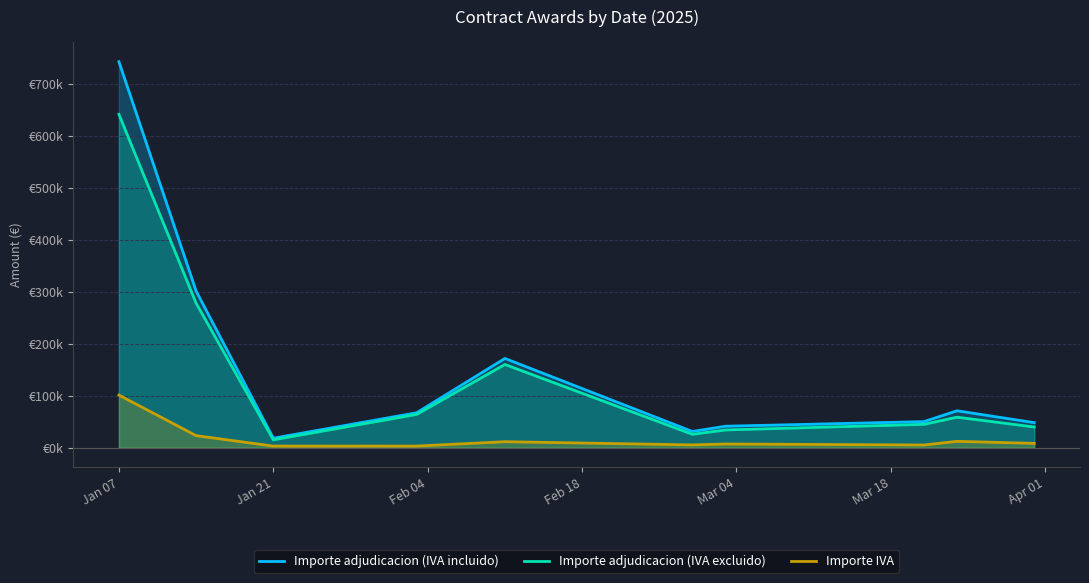

True or false: Importe adjudicacion (IVA excluido) and Importe IVA cross at least once.

False